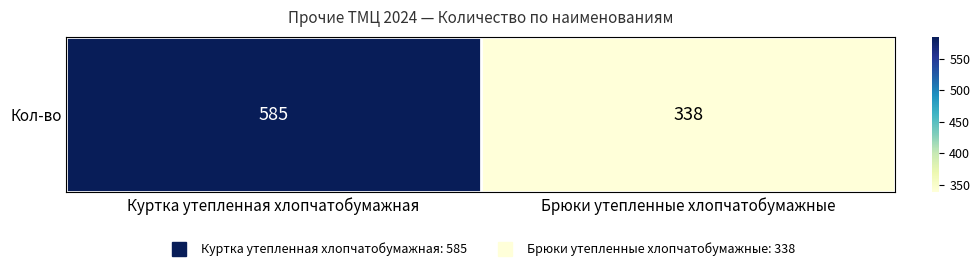

Which category has the lowest value across all series?

Брюки утепленные хлопчатобумажные